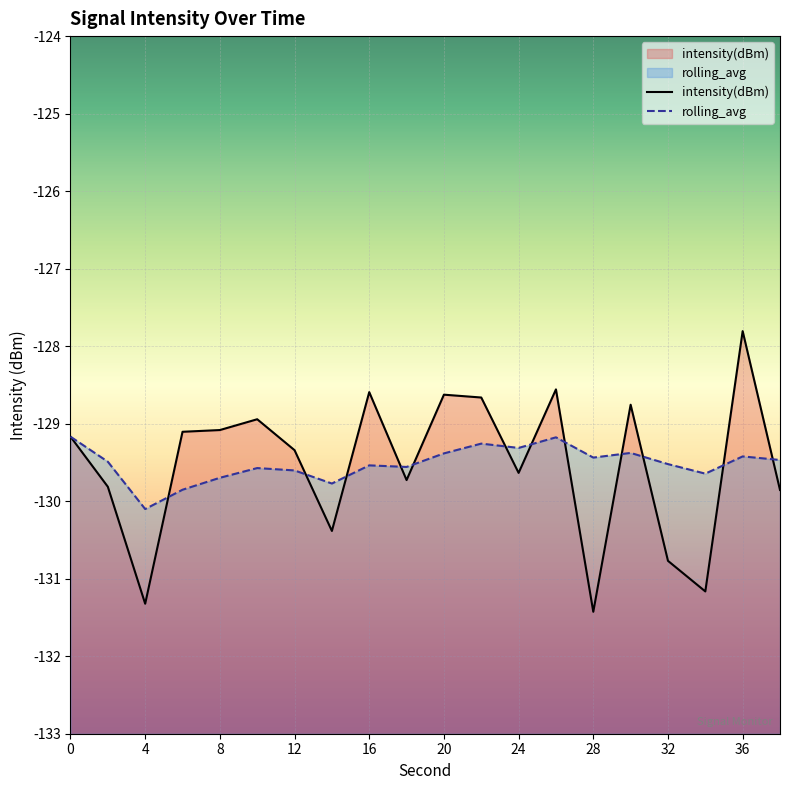

How many lines are shown in the chart?

2